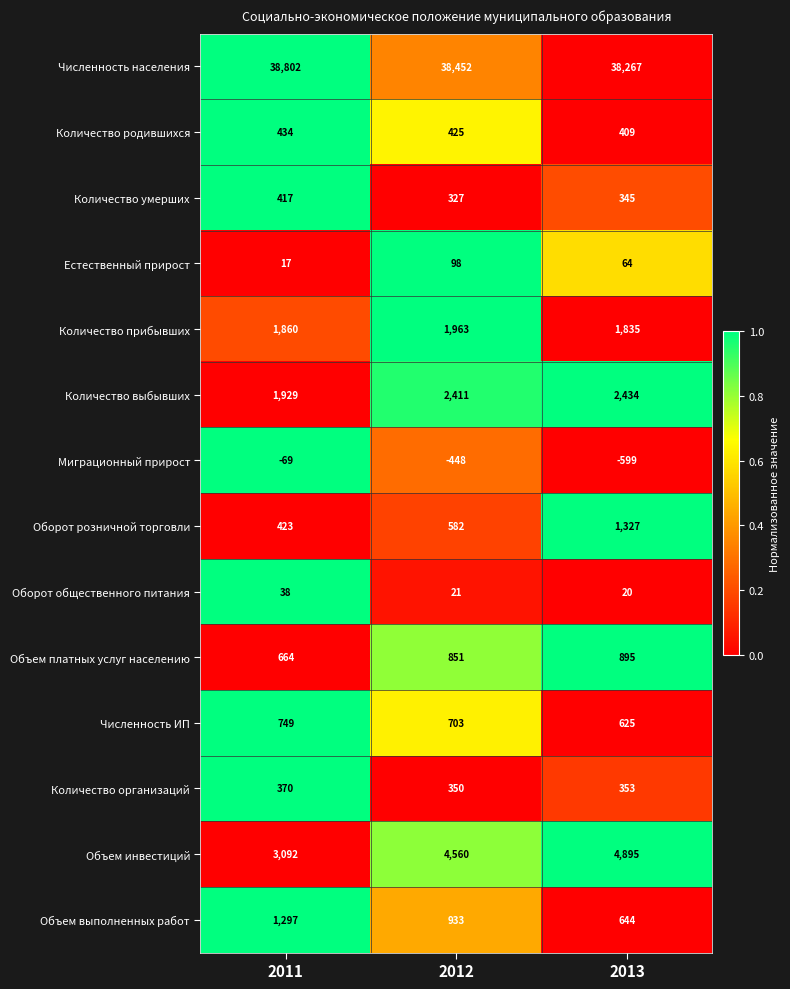

Which series changed the most between 2012 and 2013?

Оборот розничной торговли